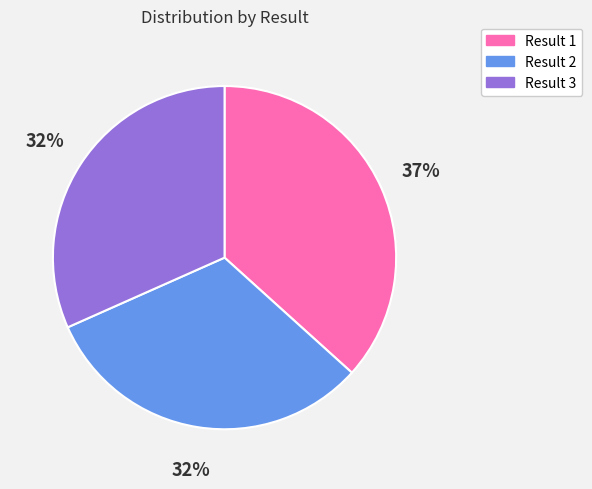

Approximately how many times larger is the value at Result 2 compared to Result 1?

0.9